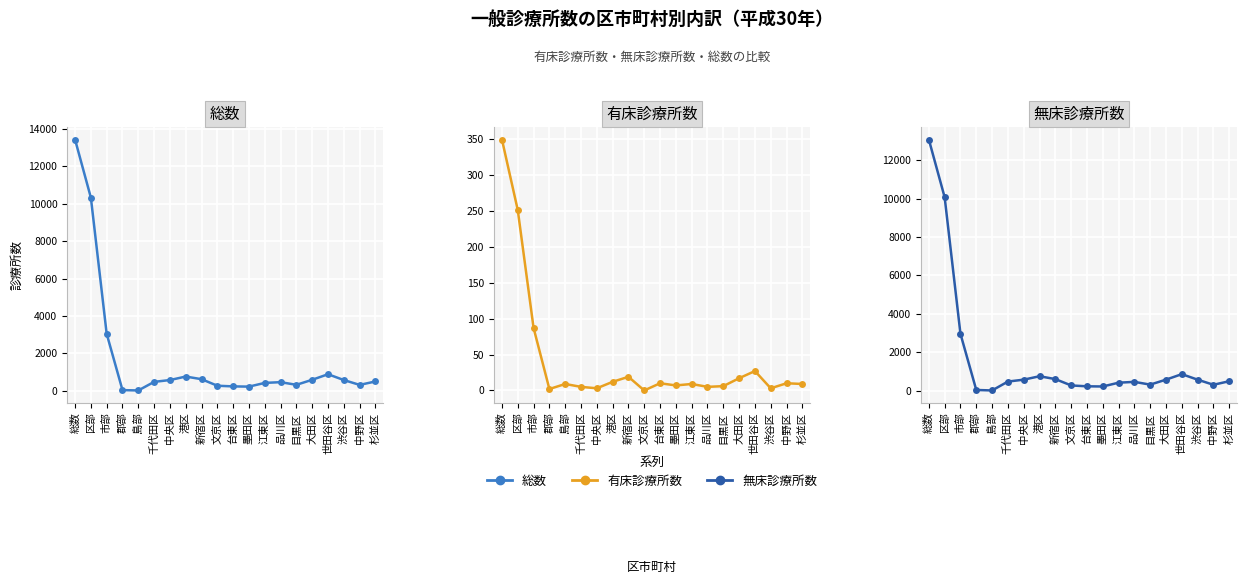

How many lines are shown in the chart?

3